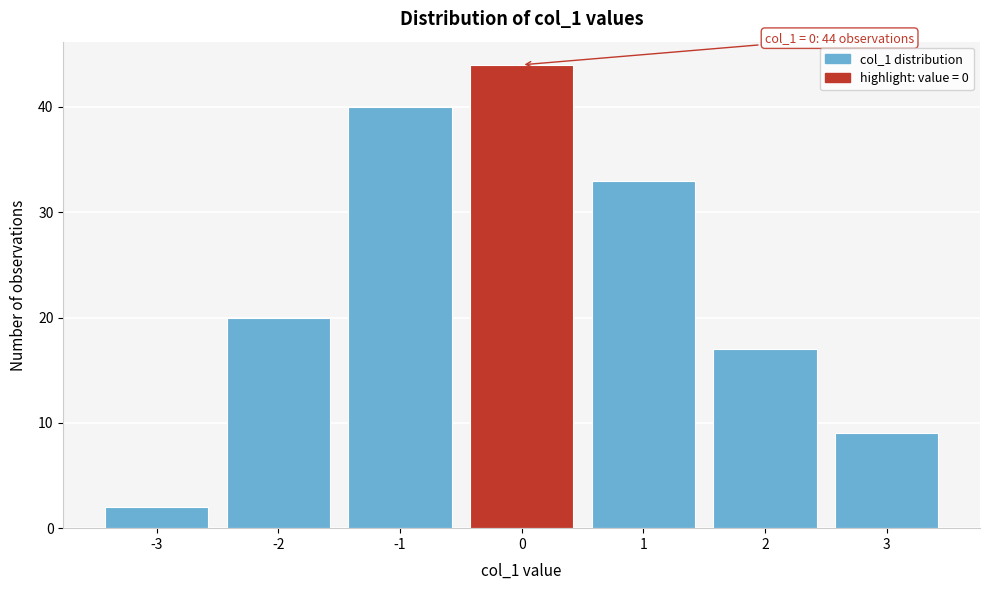

Which range on the x-axis has the tallest bar?

-0.5 to 0.5